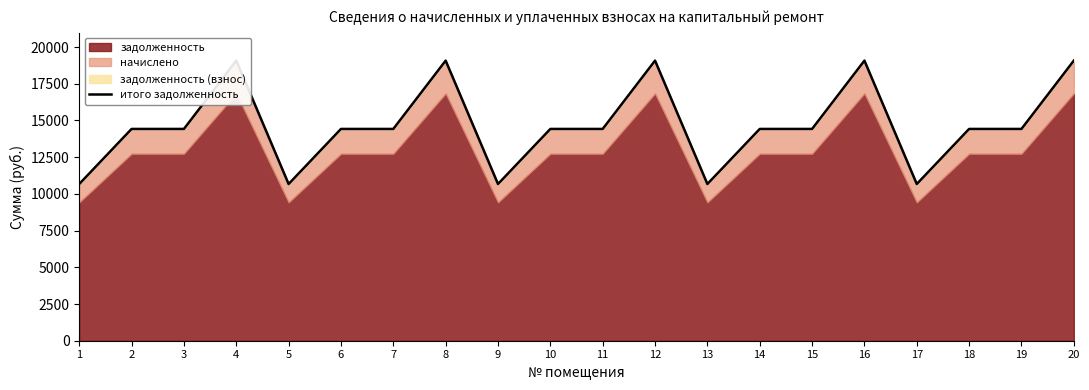

What is the value of the 5th point from the left?

10673.1